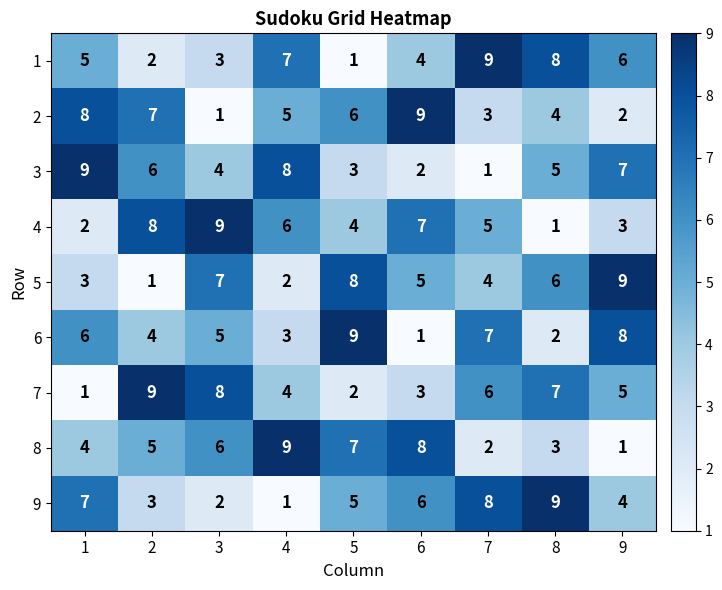

At how many categories does at least one series exceed 7?

9